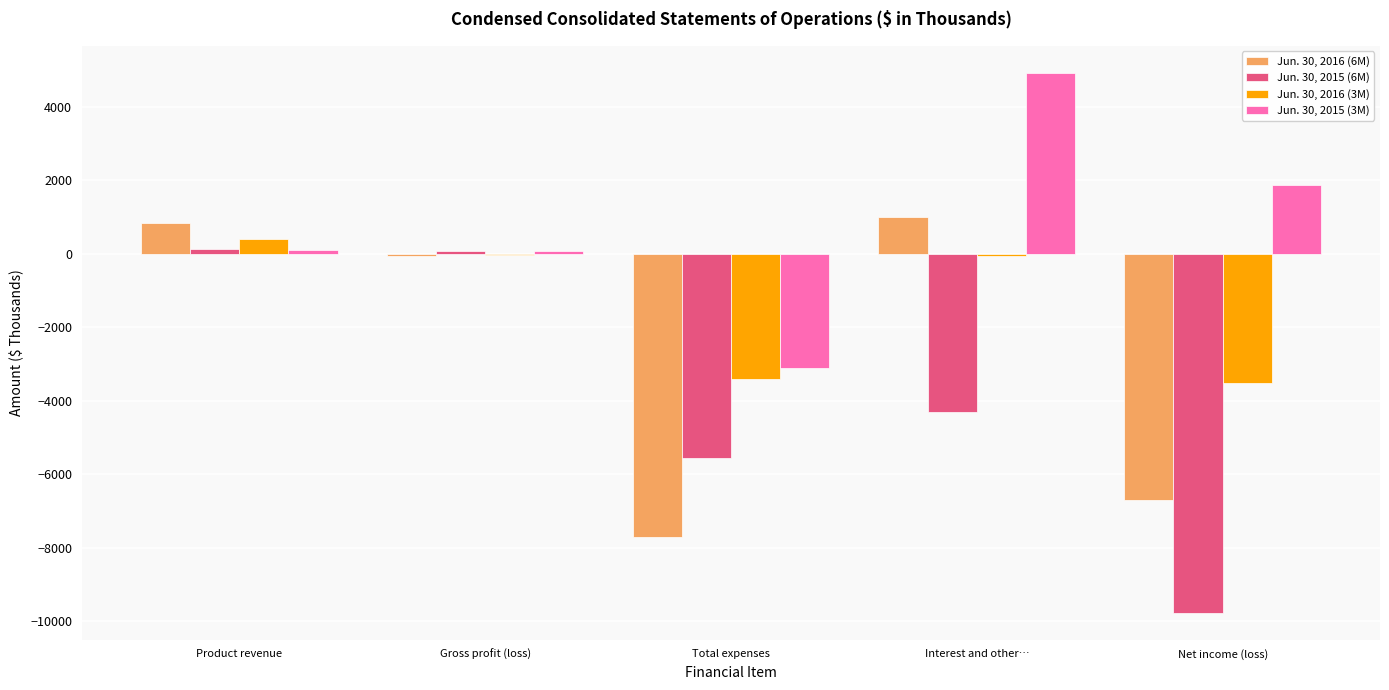

Is it true that Jun. 30, 2016 (6M) equals 478 at Interest and other…?

False